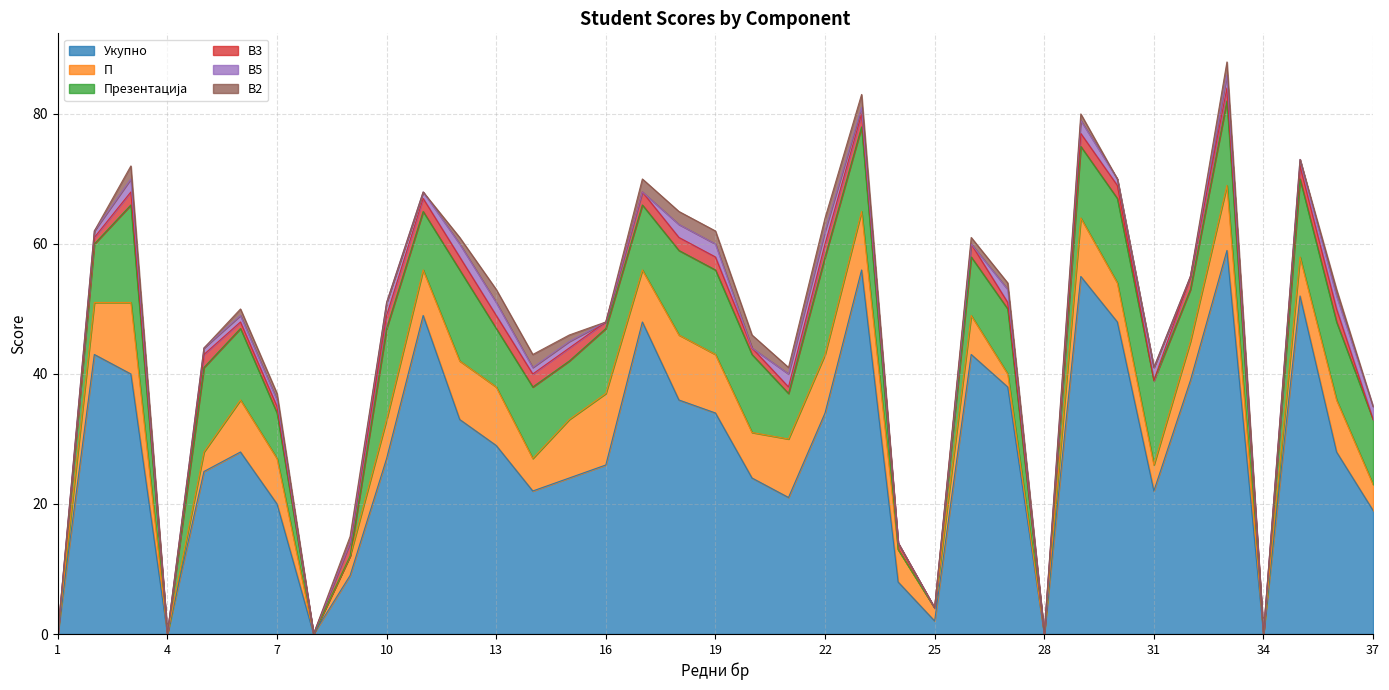

What is the spread (max minus min) of values at 23?

55